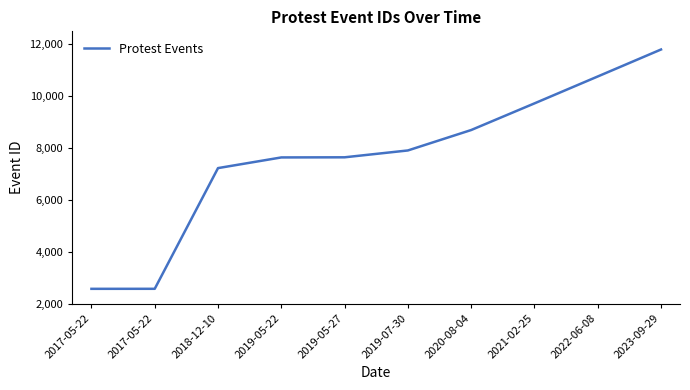

How many lines are shown in the chart?

1